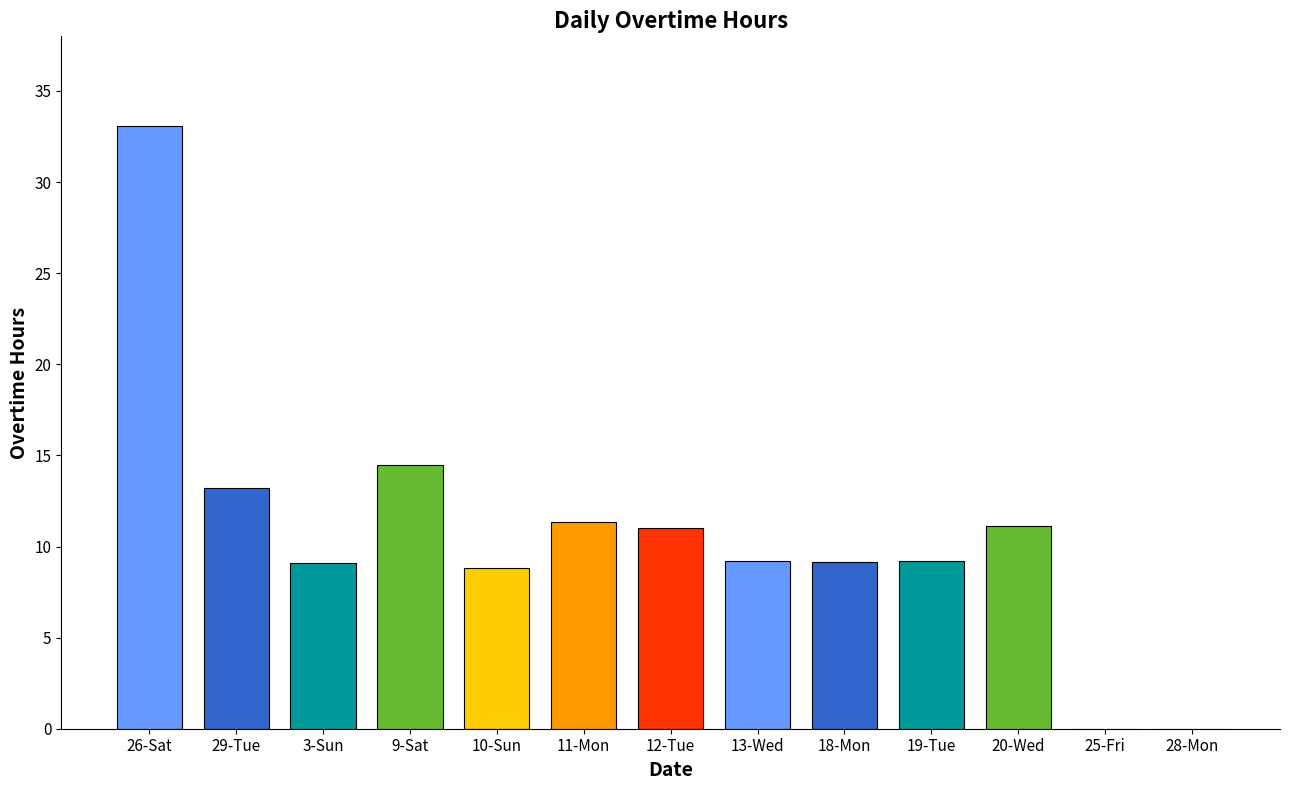

What is the difference between the maximum and minimum values?

33.1